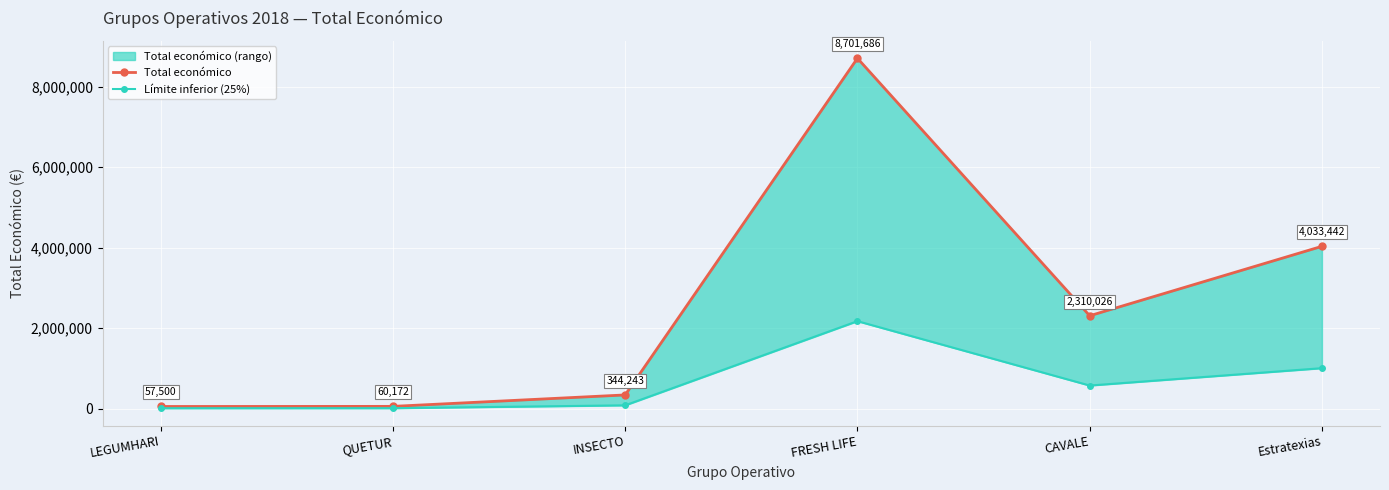

What is the sum of the Total económico values at LEGUMHARI and Estratexias?

4090942.0